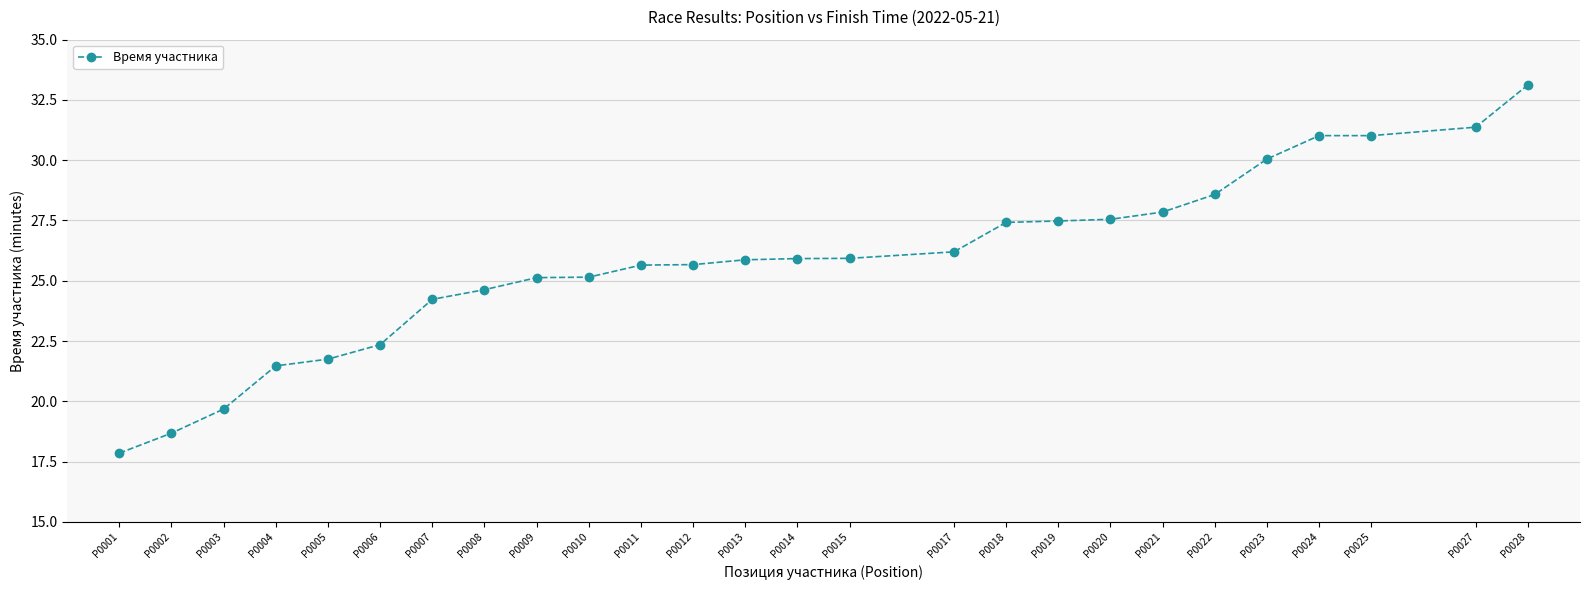

What is the sum of the values at P0024 and P0012?

56.7